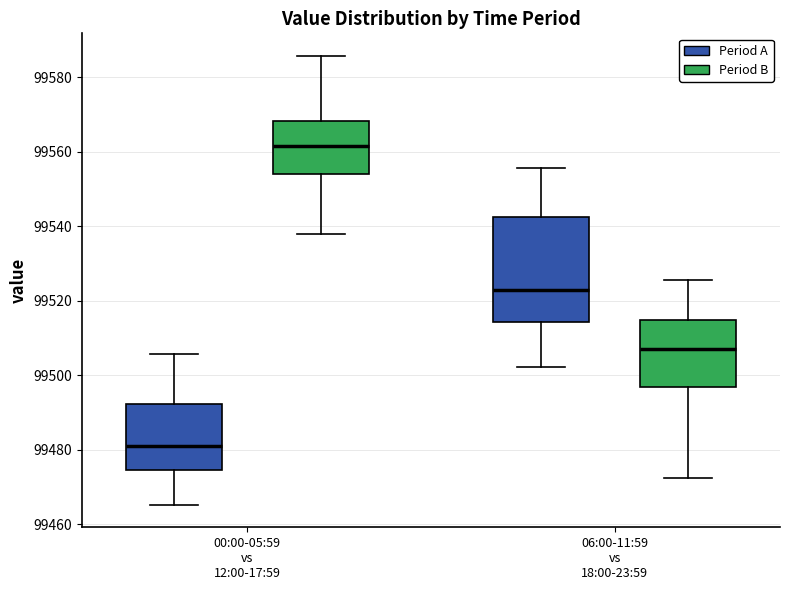

Where is the upper edge of the box for 00:00-05:59 vs 12:00-17:59 (Period A) on the y-axis? The values are not printed on the chart, so give them approximately, as read against the axis.

99492